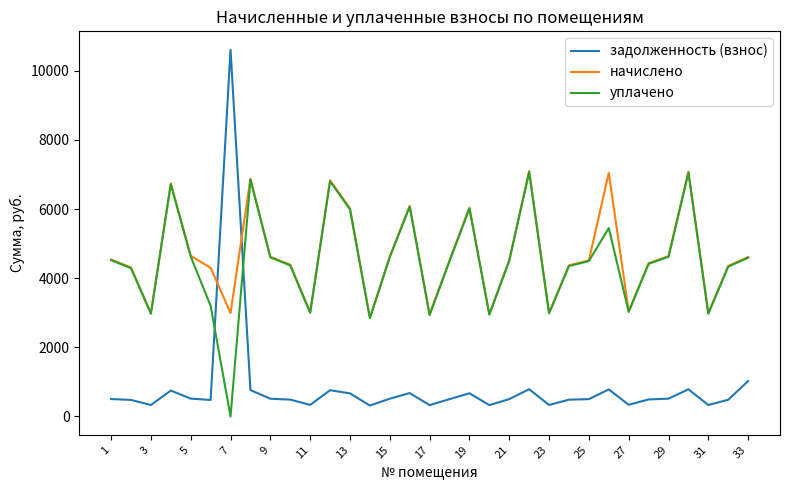

What is the lowest value of the начислено series?

2851.5